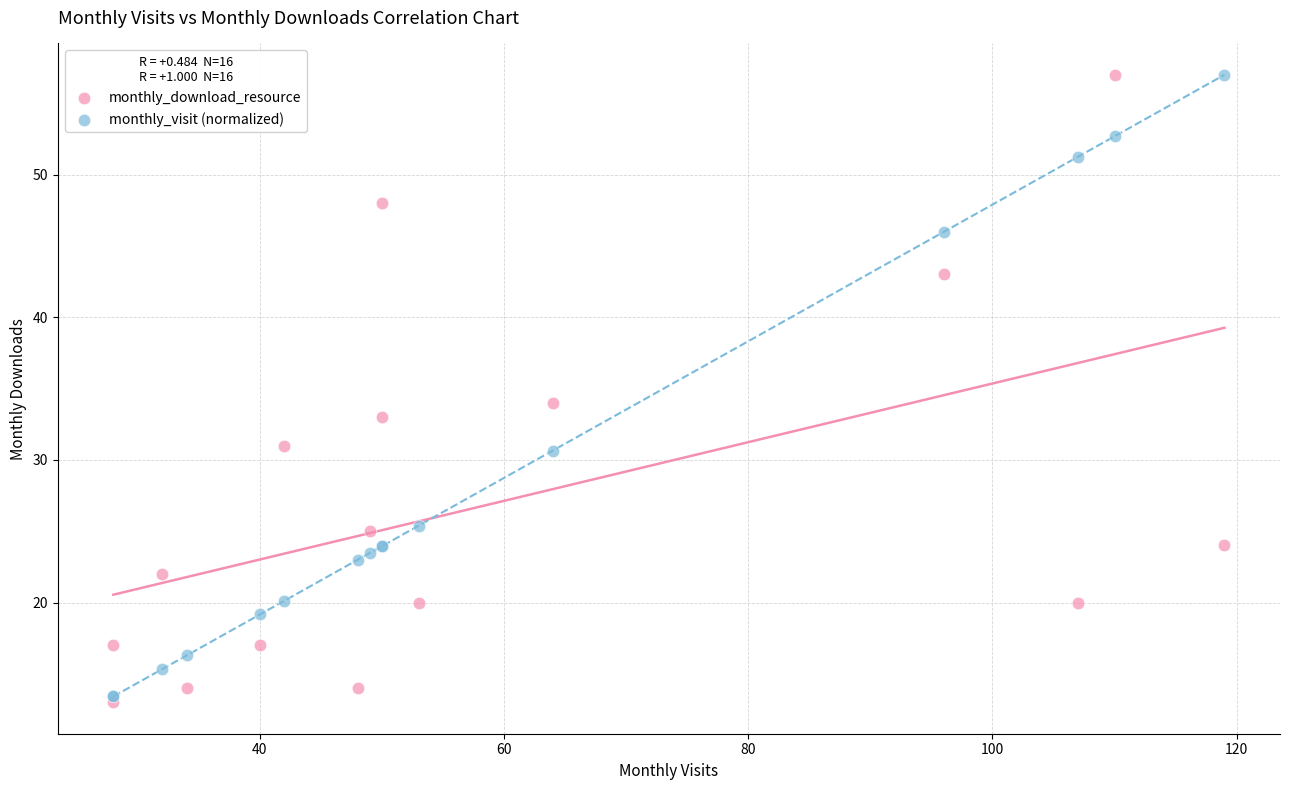

In the monthly_visit (normalized) series, what Y value is closest to 35?

30.7